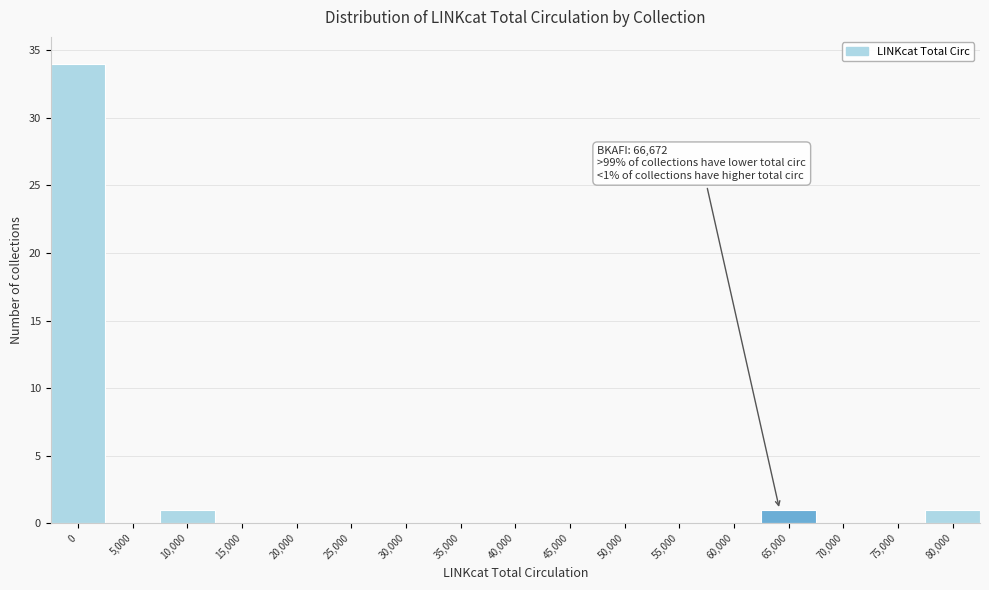

Reading left to right, extract all data points from this chart.

0=34	5,000=0	10,000=1	15,000=0	20,000=0	25,000=0	30,000=0	35,000=0	40,000=0	45,000=0	50,000=0	55,000=0	60,000=0	65,000=1	70,000=0	75,000=0	80,000=1